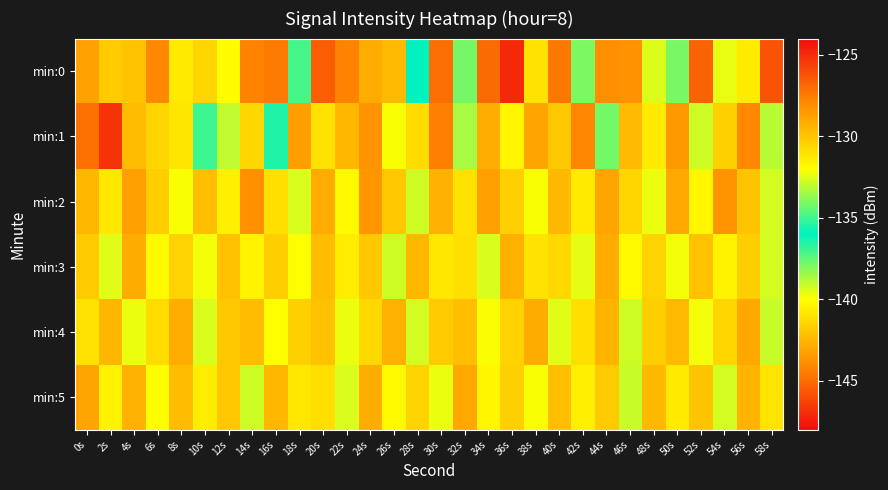

Reading right to left, transcribe all the data shown in this chart.

min:0: 58s=-126.2	56s=-131.3	54s=-132.4	52s=-126.8	50s=-134.1	48s=-132.6	46s=-128.3	44s=-128.1	42s=-134.1	40s=-127.4	38s=-131.1	36s=-147.1	34s=-127.0	32s=-137.8	30s=-127.1	28s=-136.0	26s=-129.6	24s=-129.1	22s=-127.7	20s=-126.5	18s=-134.9	16s=-127.5	14s=-127.7	12s=-131.9	10s=-130.6	8s=-131.3	6s=-127.9	4s=-129.9	2s=-130.1	0s=-128.7
min:1: 58s=-133.1	56s=-127.9	54s=-130.4	52s=-132.8	50s=-128.5	48s=-131.3	46s=-129.6	44s=-134.2	42s=-127.8	40s=-130.1	38s=-128.9	36s=-131.7	34s=-129.2	32s=-133.4	30s=-127.6	28s=-130.8	26s=-132.1	24s=-128.3	22s=-129.5	20s=-131.0	18s=-128.6	16s=-136.5	14s=-130.7	12s=-139.0	10s=-135.0	8s=-140.8	6s=-130.6	4s=-129.7	2s=-125.2	0s=-127.2
min:2: 58s=-132.7	56s=-130.0	54s=-128.3	52s=-131.7	50s=-129.0	48s=-132.3	46s=-130.6	44s=-128.9	42s=-131.3	40s=-129.6	38s=-132.1	36s=-130.4	34s=-128.7	32s=-131.0	30s=-129.3	28s=-132.8	26s=-130.1	24s=-128.4	22s=-131.8	20s=-129.1	18s=-132.6	16s=-130.9	14s=-128.2	12s=-131.5	10s=-129.8	8s=-132.1	6s=-130.3	4s=-128.7	2s=-131.2	0s=-129.5
min:3: 58s=-132.7	56s=-130.3	54s=-131.6	52s=-129.9	50s=-132.2	48s=-130.5	46s=-131.8	44s=-129.1	42s=-132.4	40s=-130.7	38s=-131.0	36s=-129.3	34s=-132.6	32s=-130.9	30s=-131.2	28s=-129.5	26s=-132.8	24s=-130.1	22s=-131.4	20s=-129.7	18s=-132.0	16s=-130.3	14s=-131.6	12s=-129.9	10s=-132.2	8s=-130.5	6s=-131.8	4s=-129.1	2s=-132.5	0s=-130.2
min:4: 58s=-132.9	56s=-129.0	54s=-130.6	52s=-132.2	50s=-129.6	48s=-130.3	46s=-132.8	44s=-129.4	42s=-130.9	40s=-132.5	38s=-129.1	36s=-130.5	34s=-132.1	32s=-129.8	30s=-130.2	28s=-132.7	26s=-129.3	24s=-130.7	22s=-132.3	20s=-129.9	18s=-130.4	16s=-132.0	14s=-129.7	12s=-130.1	10s=-132.6	8s=-129.2	6s=-130.8	4s=-132.3	2s=-129.5	0s=-131.0
min:5: 58s=-131.1	56s=-129.4	54s=-132.7	52s=-130.0	50s=-131.3	48s=-129.6	46s=-132.9	44s=-130.2	42s=-131.5	40s=-129.8	38s=-132.1	36s=-130.4	34s=-131.7	32s=-129.0	30s=-132.3	28s=-130.5	26s=-131.8	24s=-129.2	22s=-132.6	20s=-130.9	18s=-131.2	16s=-129.5	14s=-132.8	12s=-130.1	10s=-131.4	8s=-129.7	6s=-132.0	4s=-129.3	2s=-131.6	0s=-128.9